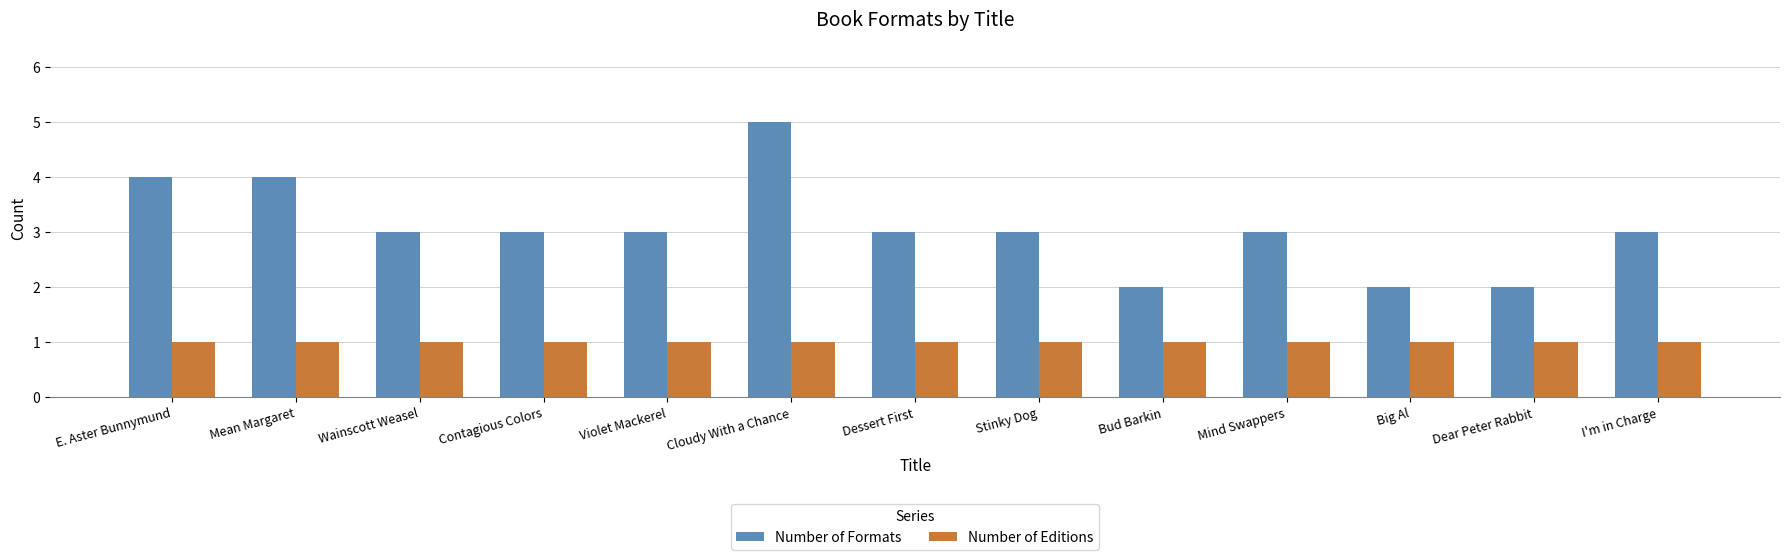

How many distinct data groups are displayed?

2